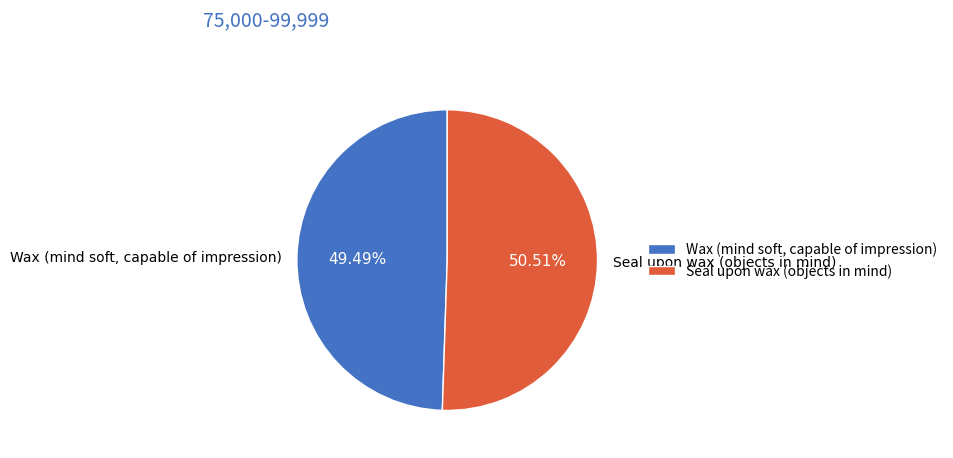

To the nearest percent, what is the difference between the Seal upon wax (objects in mind) and Wax (mind soft, capable of impression) slice percentages?

1%